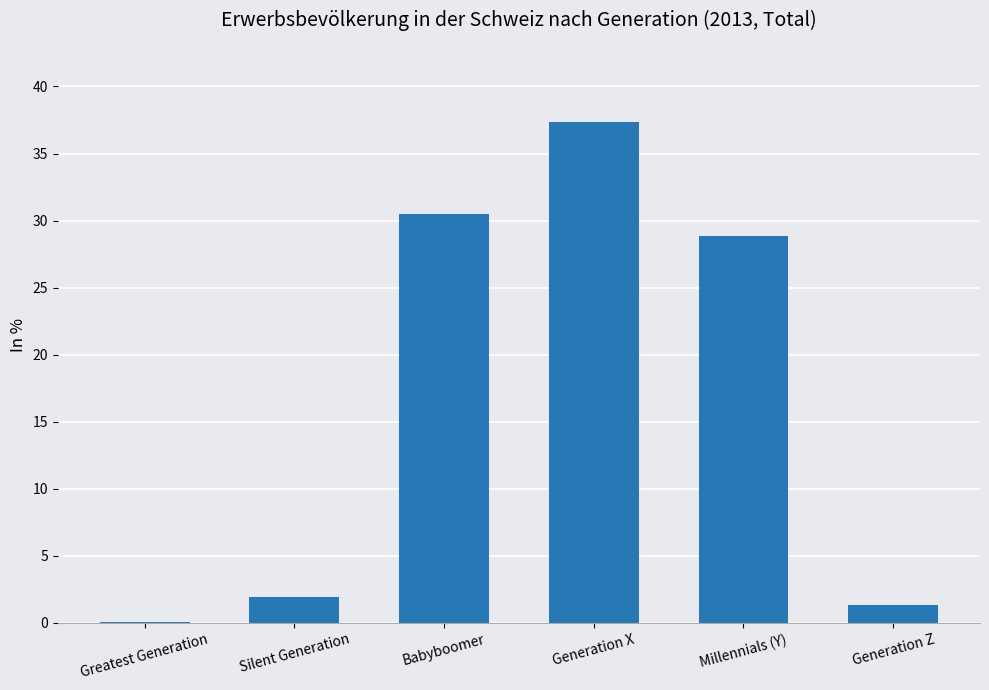

True or false: the data shows 51.4 at Babyboomer.

False